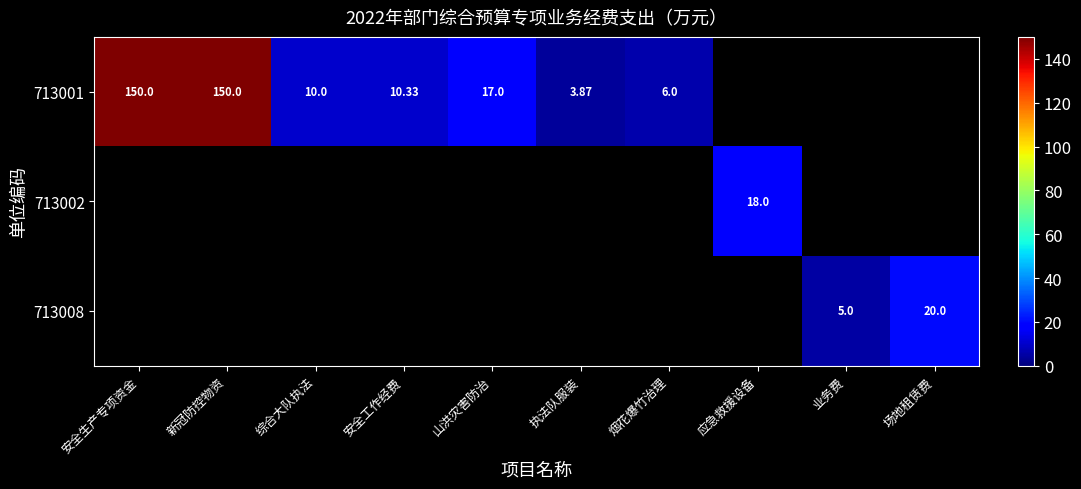

Rank the categories by 713001 value from lowest to highest.

执法队服装, 烟花爆竹治理, 综合大队执法, 安全工作经费, 山洪灾害防治, 安全生产专项资金, 新冠防控物资, 应急救援设备, 业务费, 场地租赁费